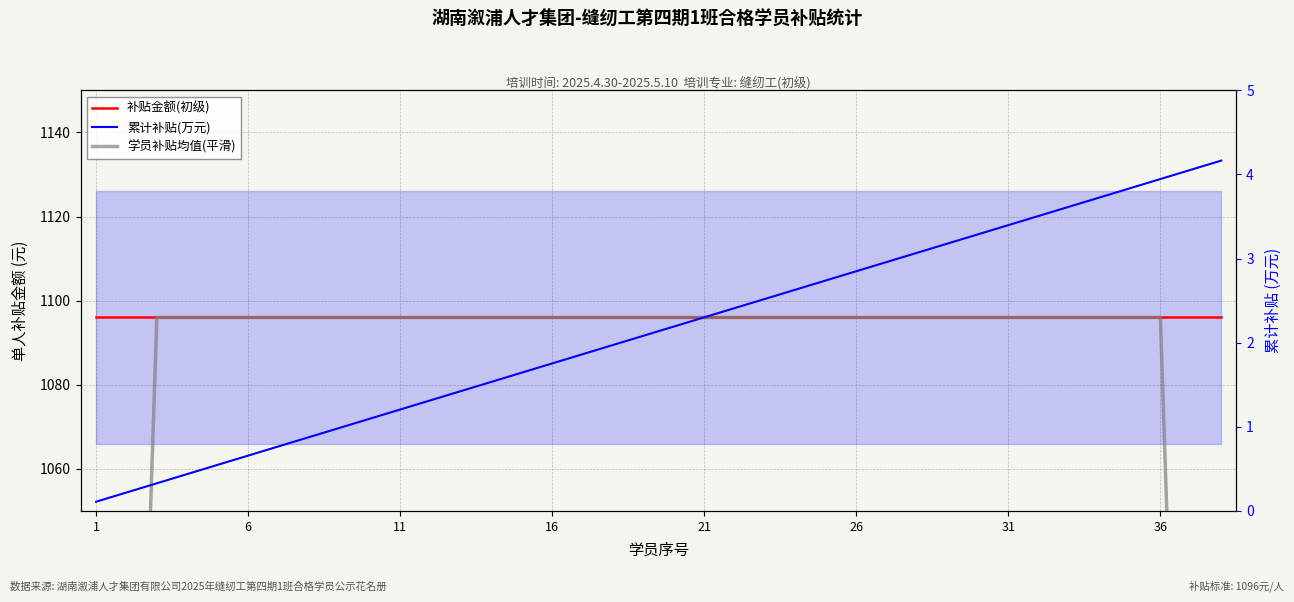

Reading left to right, what are all the values shown in this chart?

补贴金额(初级): 1096.0	1096.0	1096.0	1096.0	1096.0	1096.0	1096.0	1096.0	1096.0	1096.0	1096.0	1096.0	1096.0	1096.0	1096.0	1096.0	1096.0	1096.0	1096.0	1096.0	1096.0	1096.0	1096.0	1096.0	1096.0	1096.0	1096.0	1096.0	1096.0	1096.0	1096.0	1096.0	1096.0	1096.0	1096.0	1096.0	1096.0	1096.0
学员补贴均值(平滑): 657.6	876.8	1096.0	1096.0	1096.0	1096.0	1096.0	1096.0	1096.0	1096.0	1096.0	1096.0	1096.0	1096.0	1096.0	1096.0	1096.0	1096.0	1096.0	1096.0	1096.0	1096.0	1096.0	1096.0	1096.0	1096.0	1096.0	1096.0	1096.0	1096.0	1096.0	1096.0	1096.0	1096.0	1096.0	1096.0	876.8	657.6
累计补贴(万元): 0.1	0.2	0.3	0.4	0.5	0.7	0.8	0.9	1.0	1.1	1.2	1.3	1.4	1.5	1.6	1.8	1.9	2.0	2.1	2.2	2.3	2.4	2.5	2.6	2.7	2.8	3.0	3.1	3.2	3.3	3.4	3.5	3.6	3.7	3.8	3.9	4.1	4.2